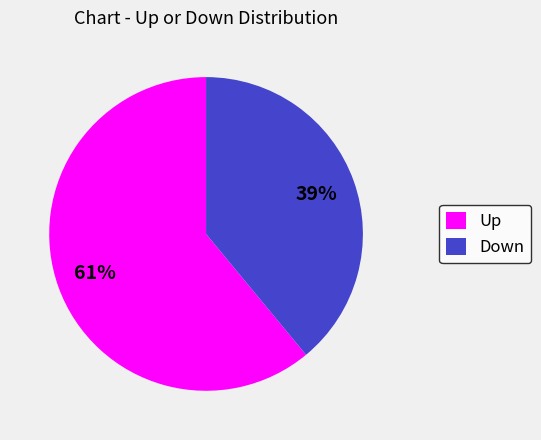

What is the smallest slice in the pie chart?

Down